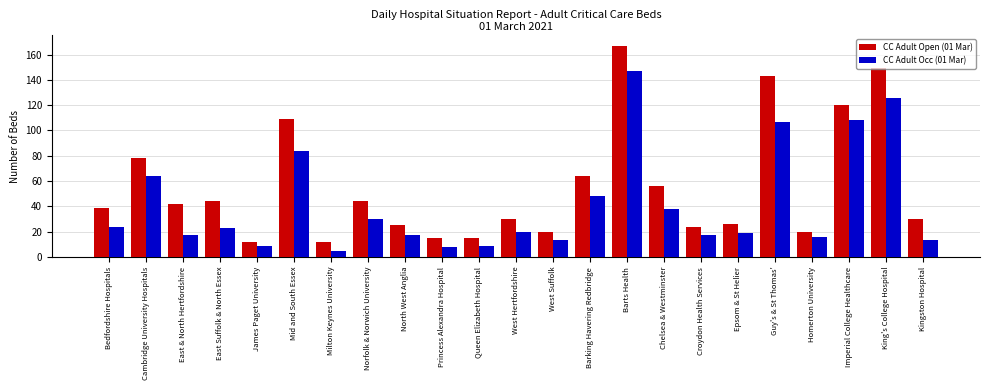

Which series has the largest range (max minus min)?

CC Adult Open (01 Mar)